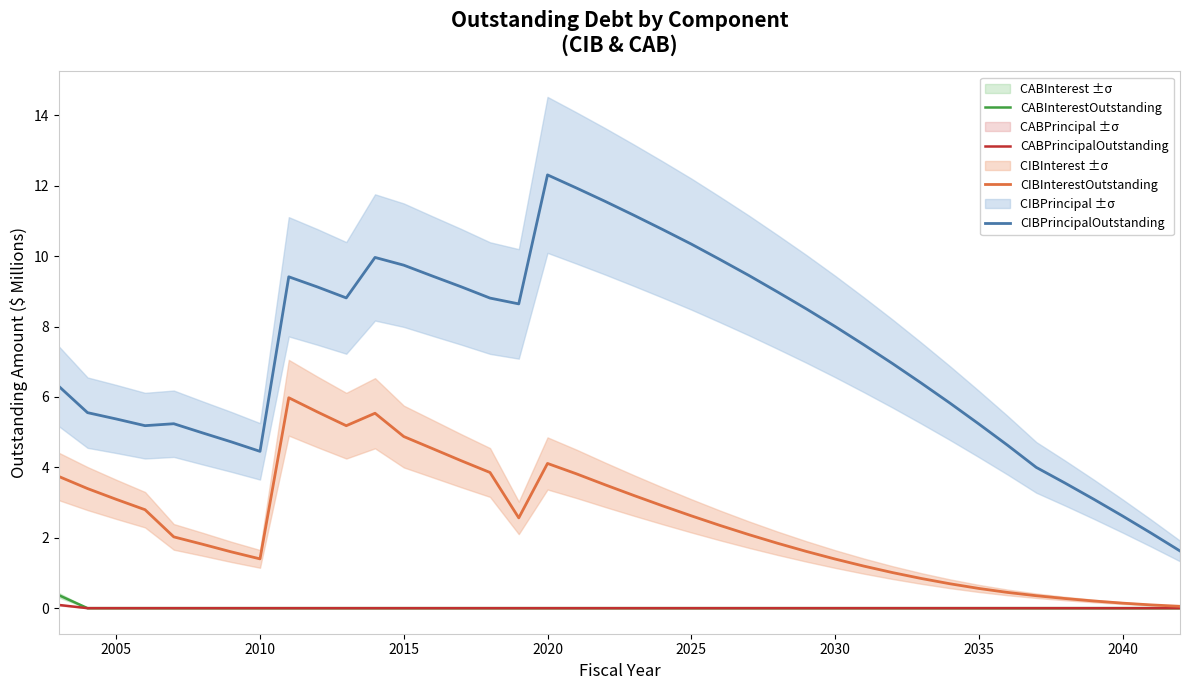

Is it true that CIBInterestOutstanding equals 2.6 at 2025?

True